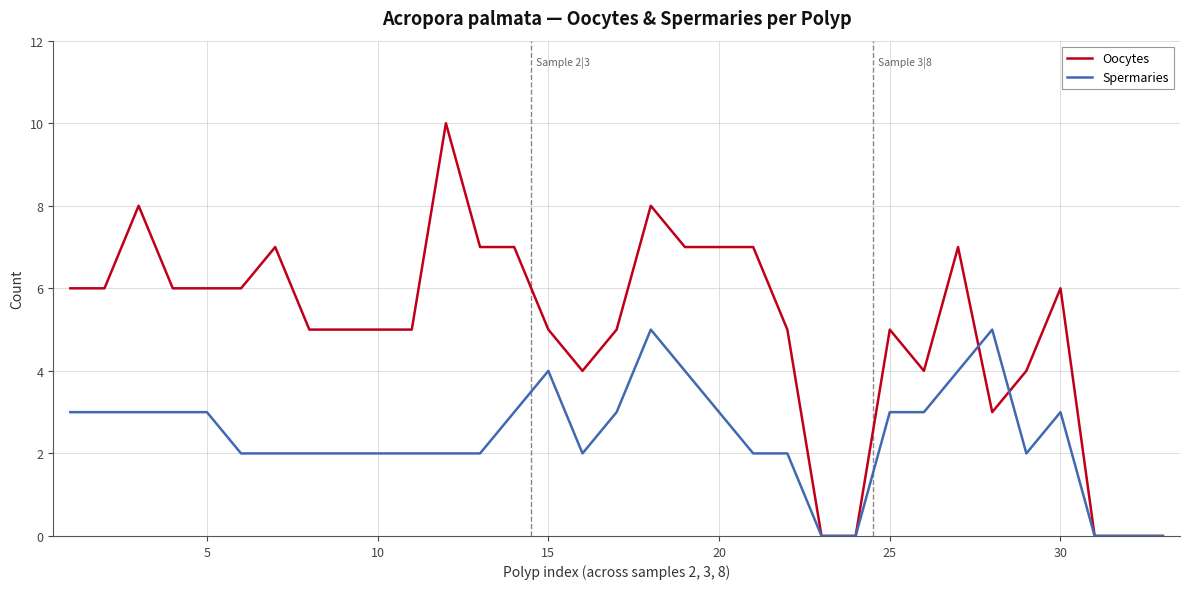

What is the maximum value for Spermaries?

5